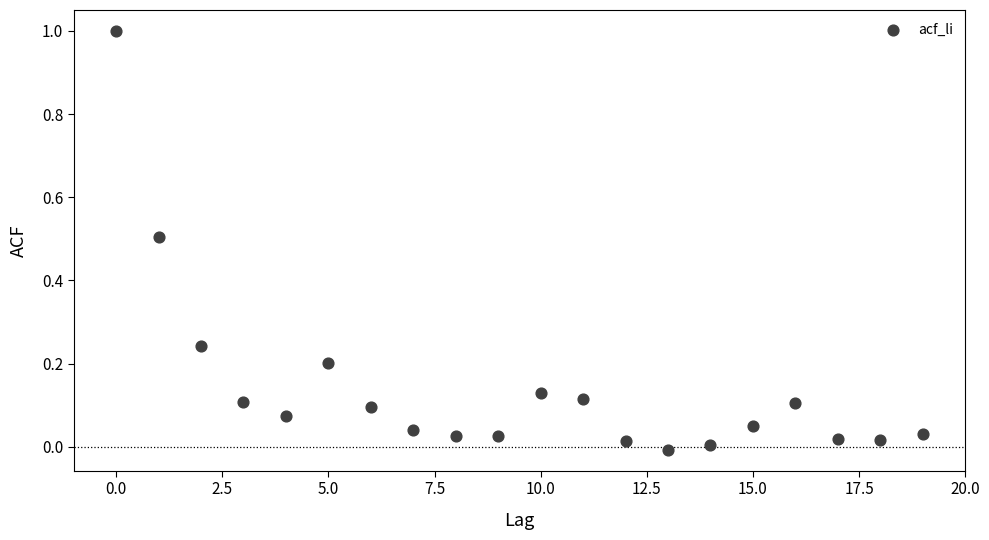

What is the range of Y values (max minus min)?

1.0